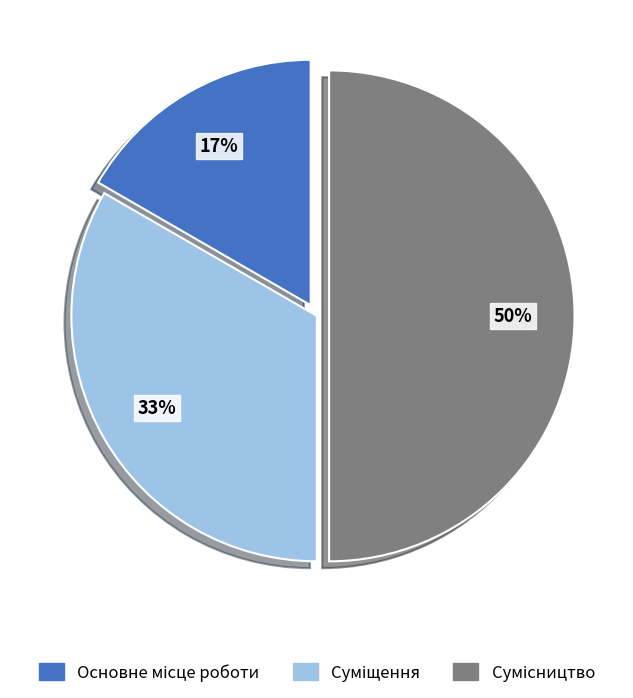

To the nearest percent, what is the difference between the largest and smallest slice percentages?

33%